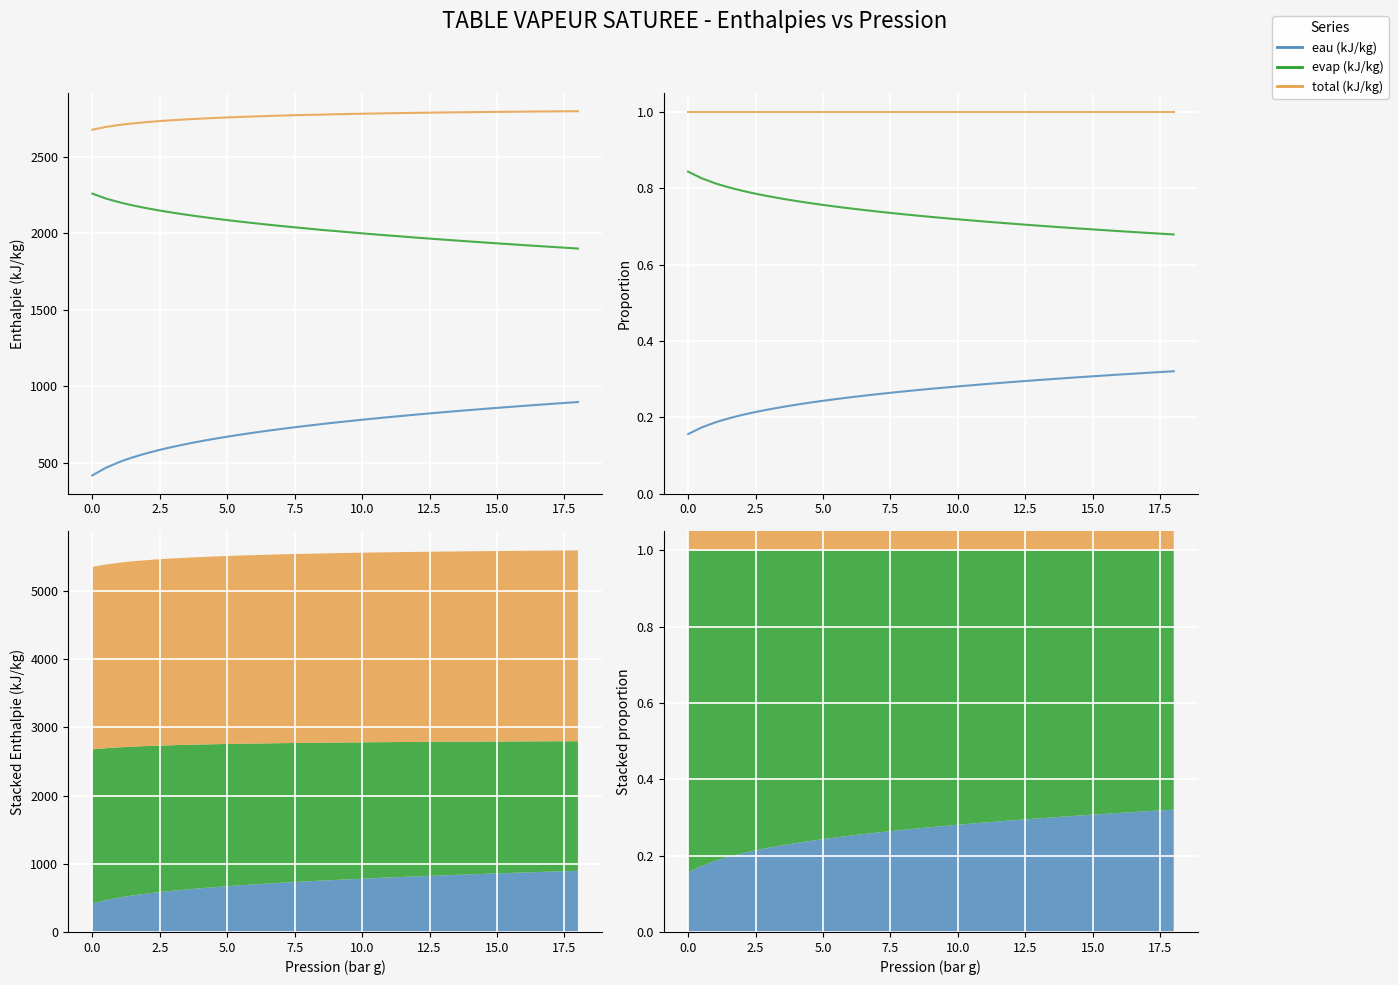

At how many categories does at least one series exceed 0?

35